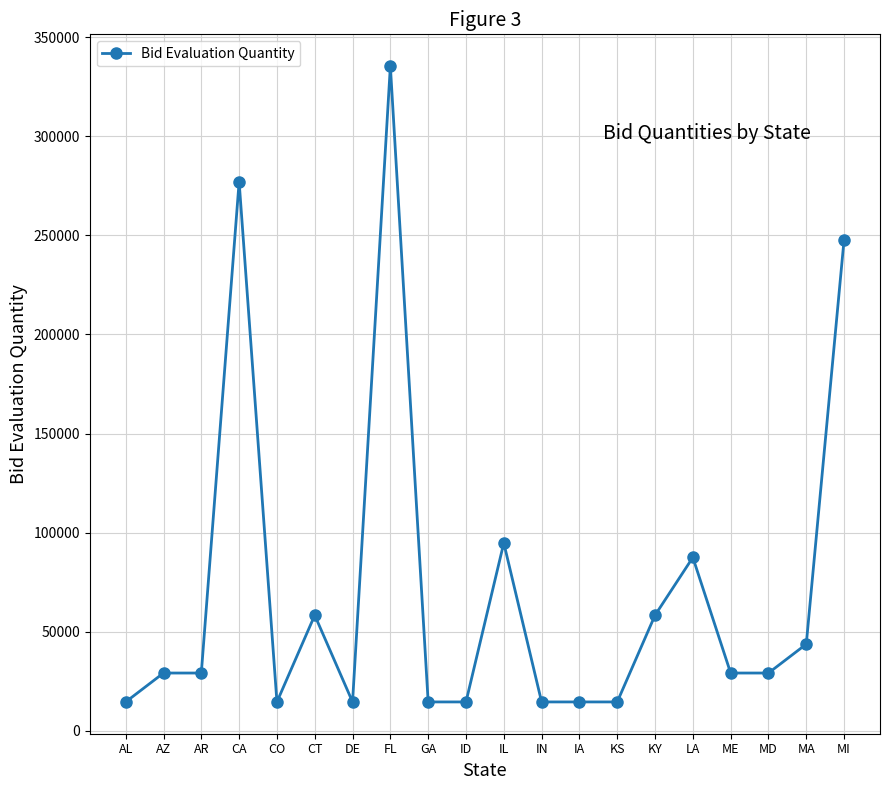

What is the difference between the values at MD and DE?

14580